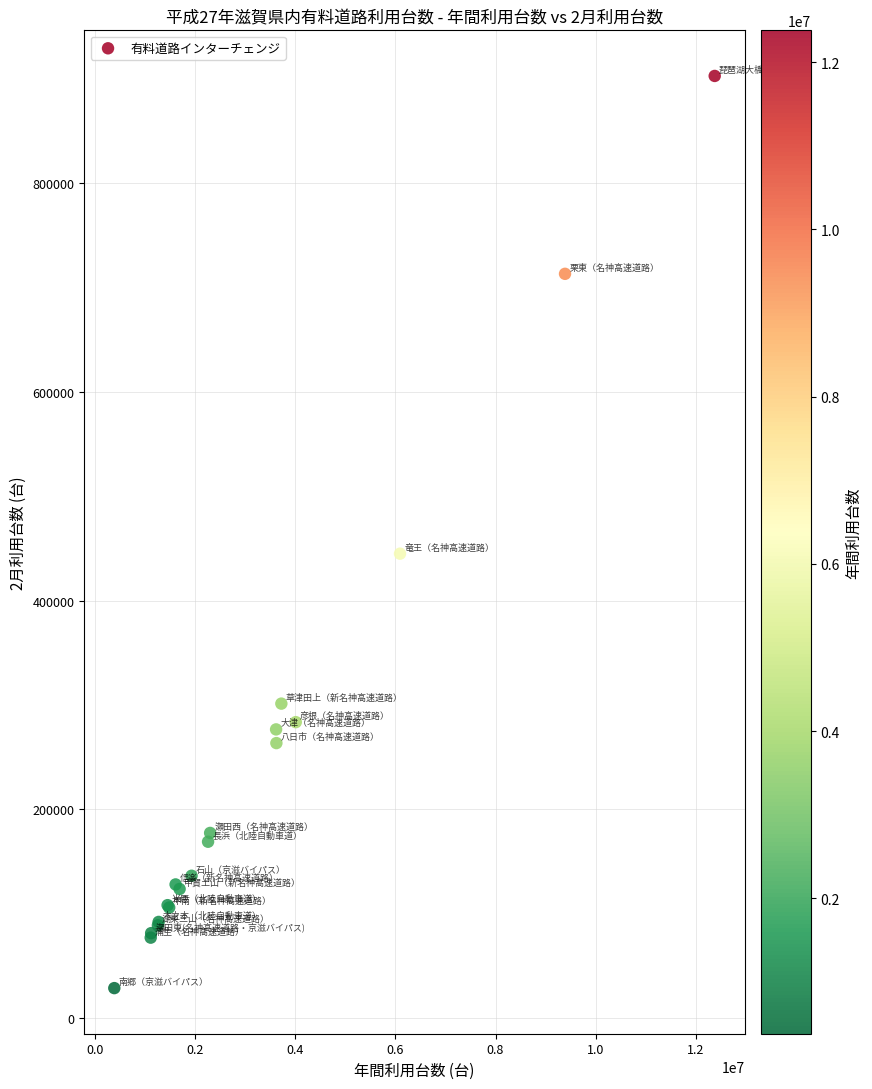

What Y value in the scatter plot is closest to 465733?

445000